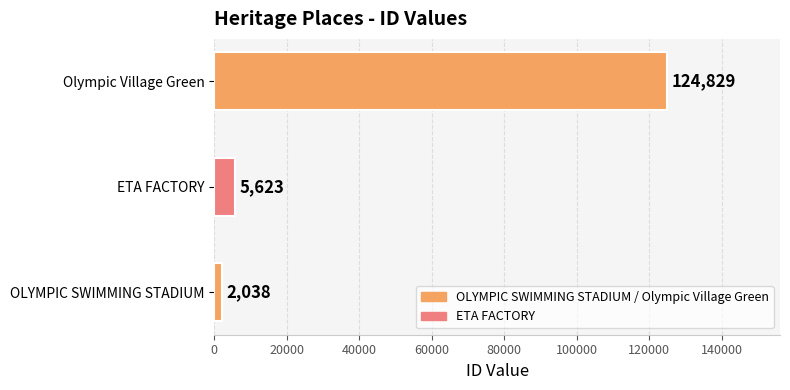

How many values are below 5623?

1